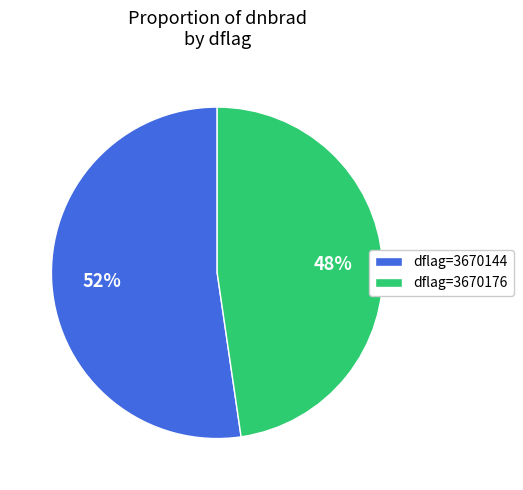

Combined, do dflag=3670144 and dflag=3670176 account for over 50%?

Yes